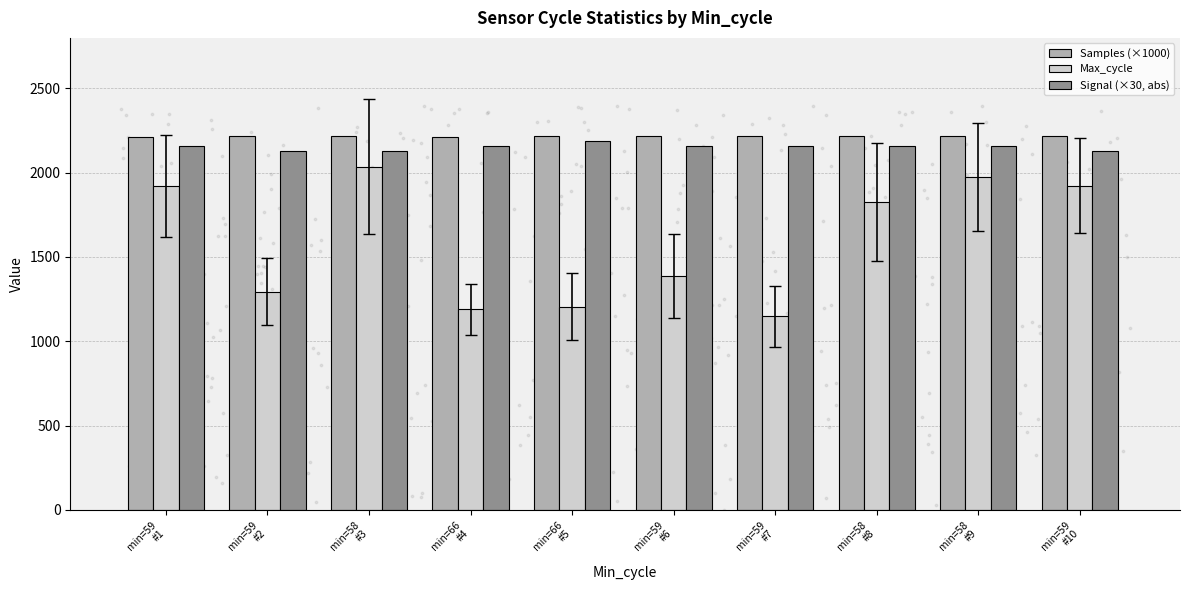

What is the total value across all series at min=66
#4?

5564.8